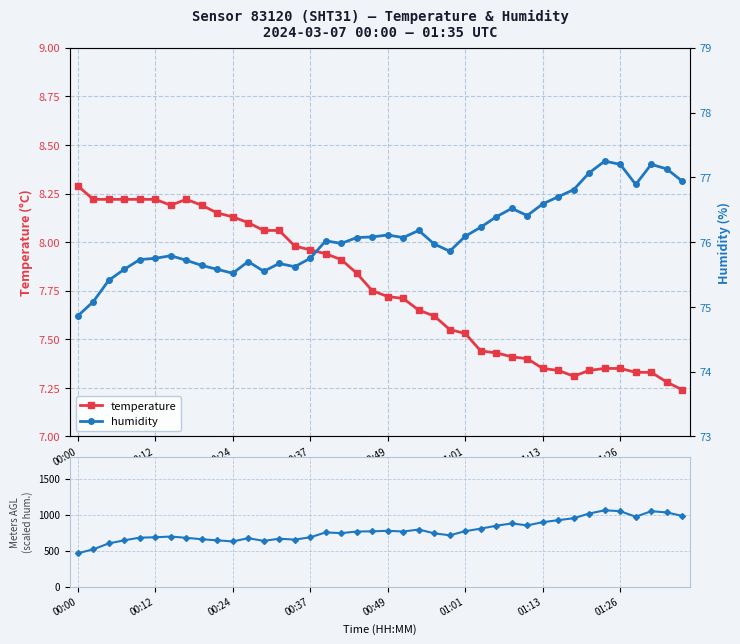

What is the value of the temperature point at the 29th from the left?

7.4